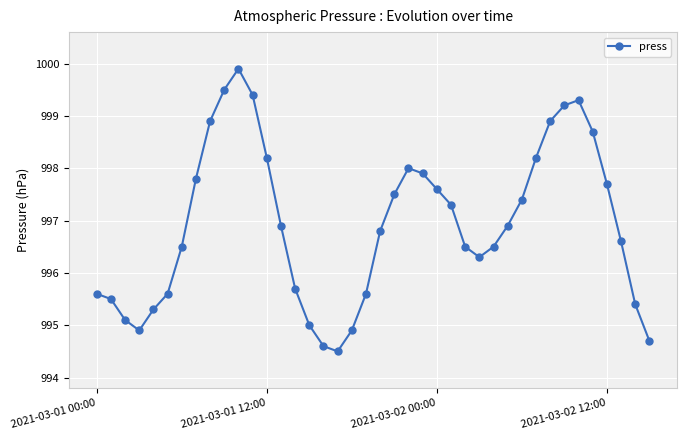

How many lines are shown in the chart?

1